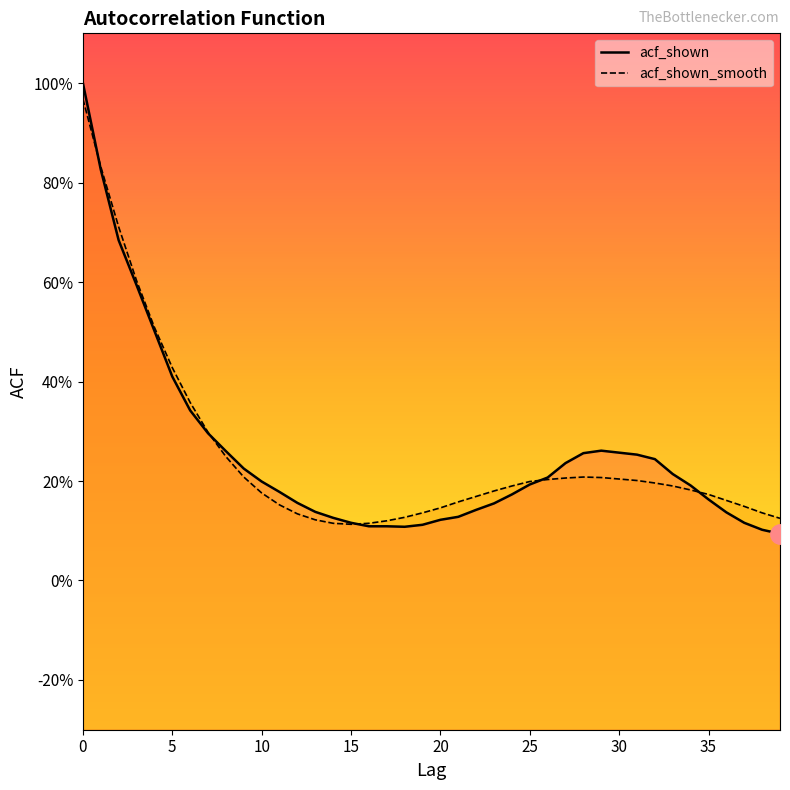

What is the average value of the acf_shown series?

0.3